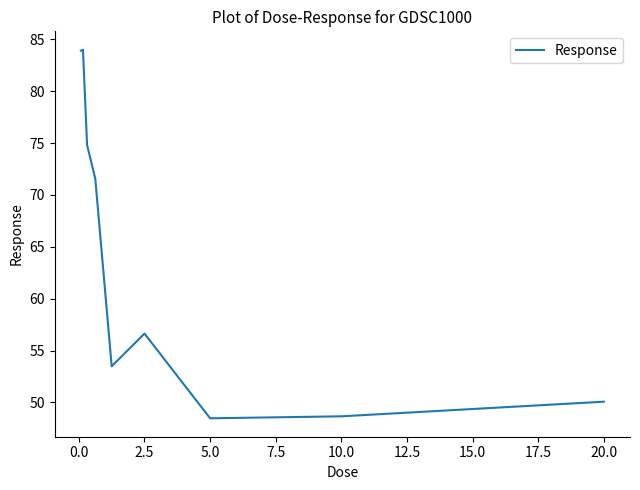

What is the sum of all values?

571.6